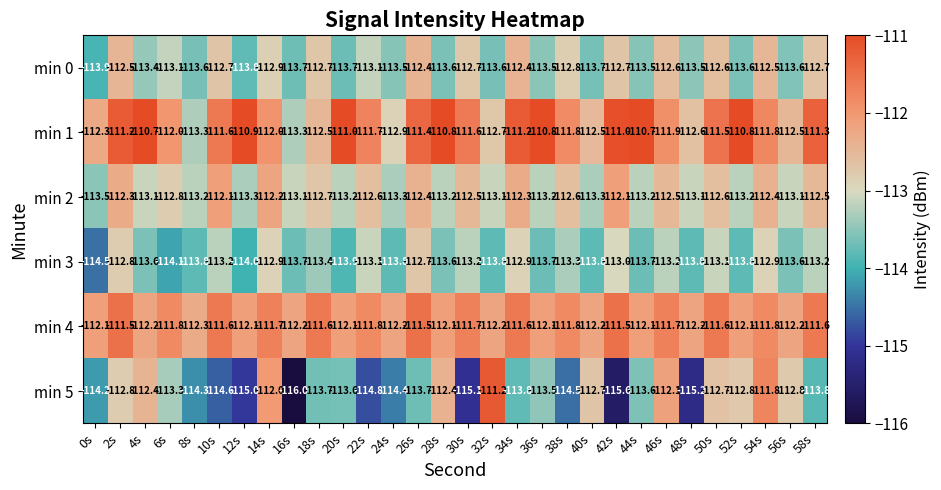

What is the approximate value of min 0 at 42s?

-112.7